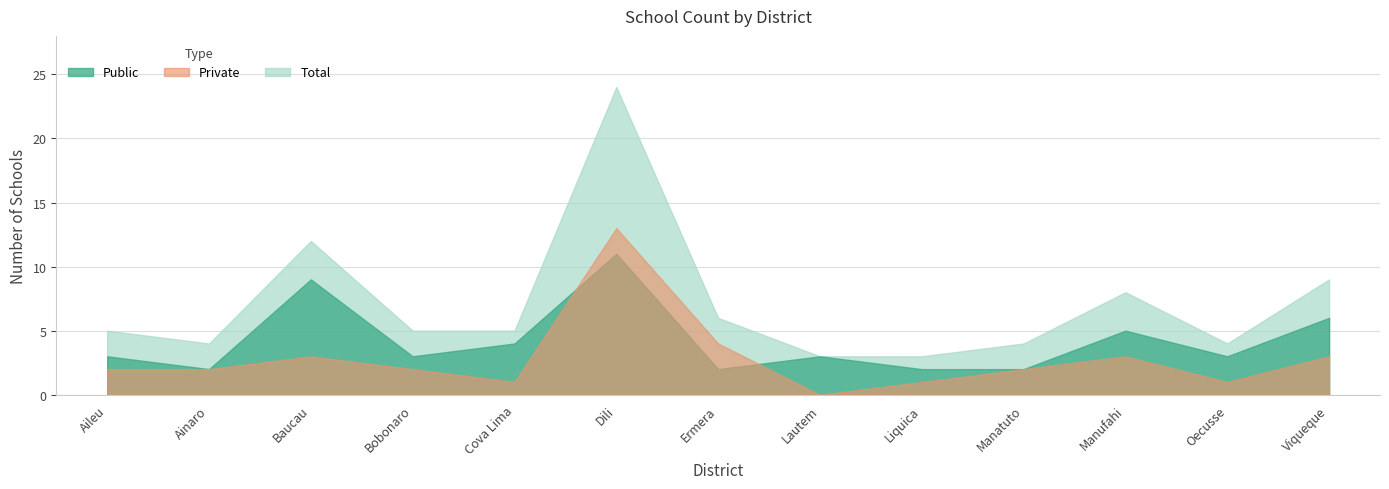

What value does the Public series have at Manatuto?

2